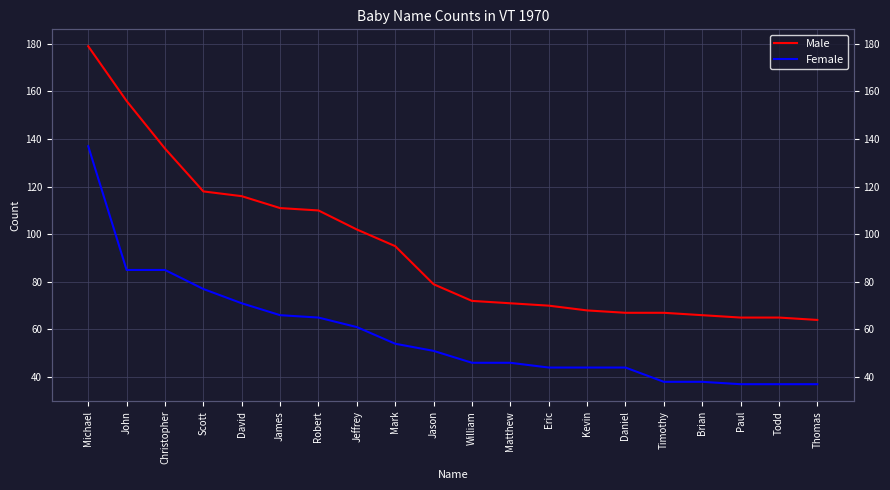

Which series has the largest range (max minus min)?

Male